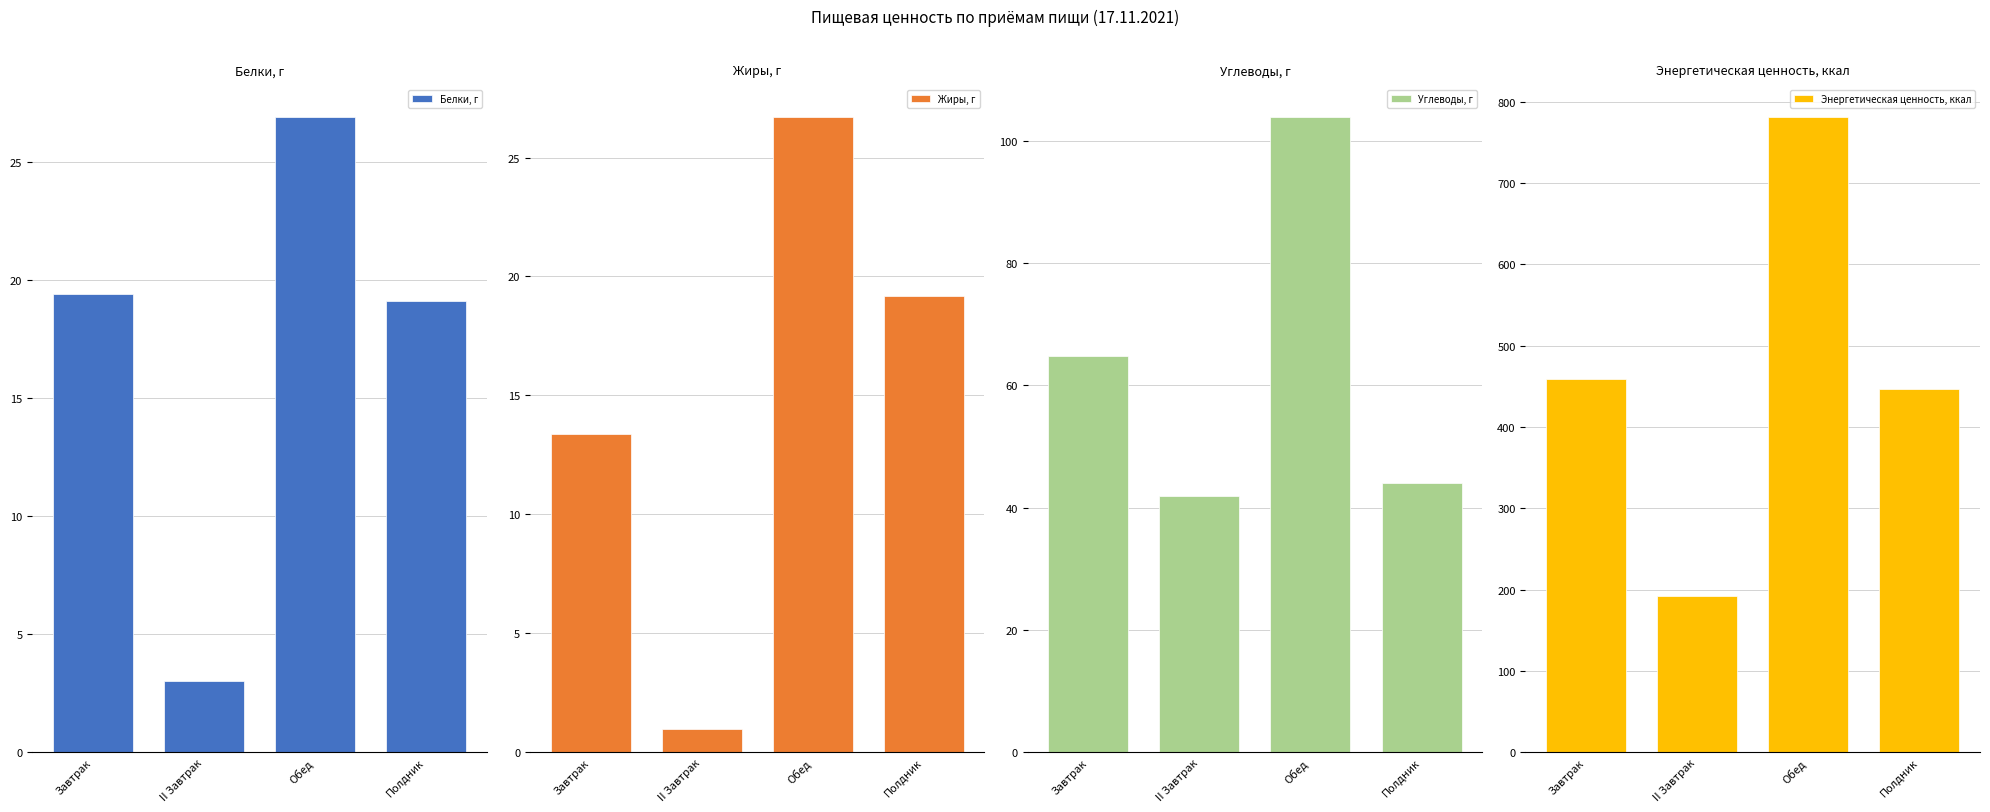

Where does the Энергетическая ценность, ккал series first go above 459?

Завтрак